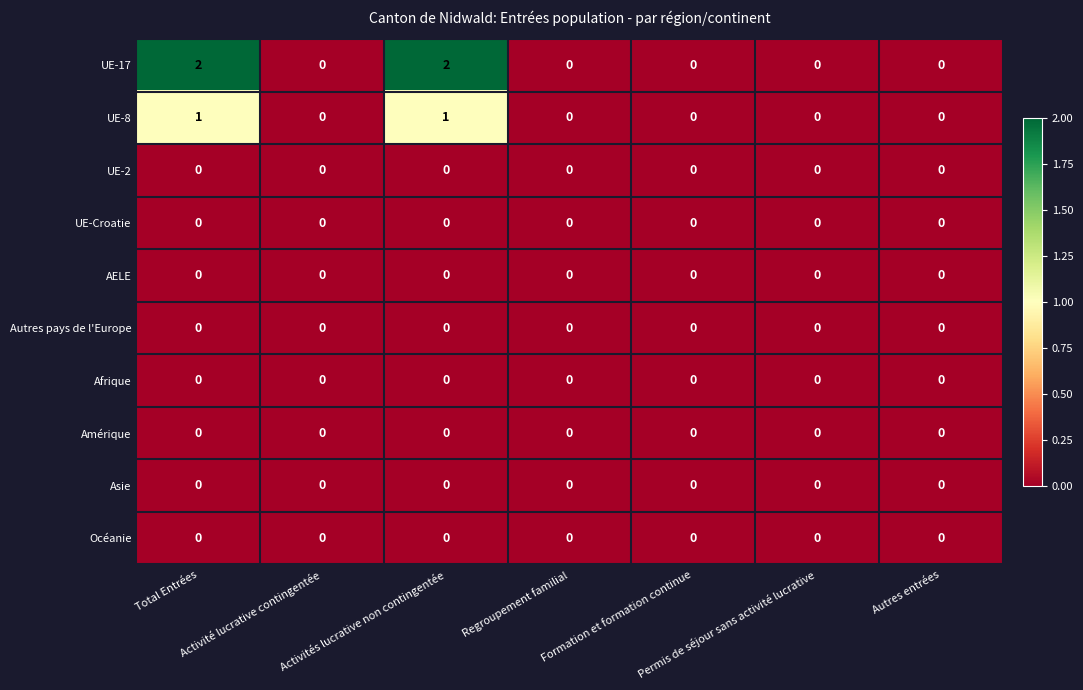

Which series has the largest total across all categories?

UE-17